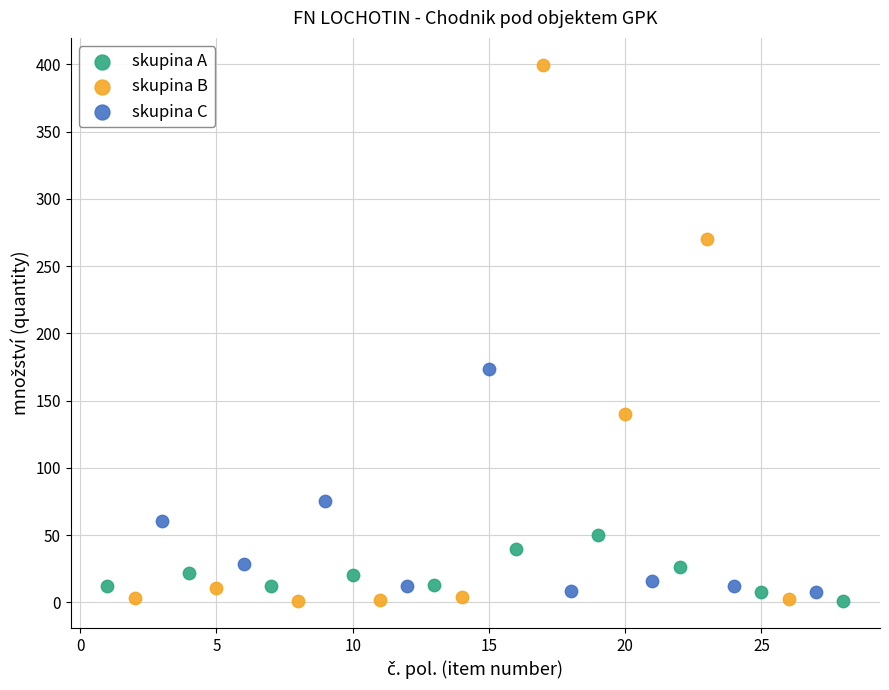

Which series has the widest spread of Y values?

skupina B